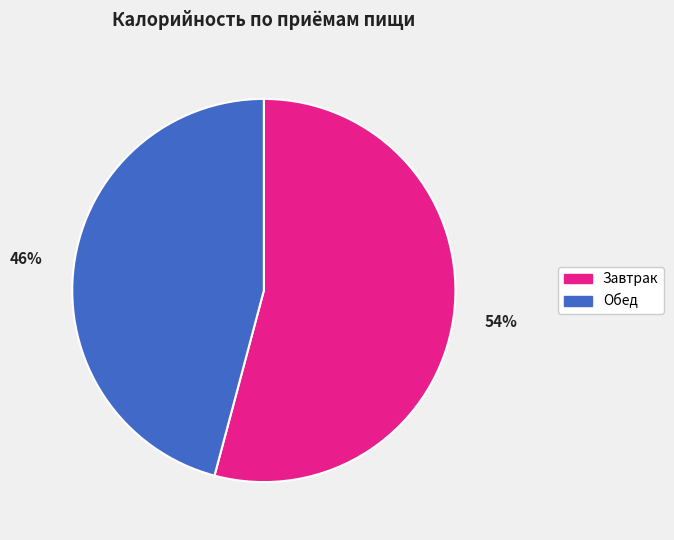

To the nearest percent, what is the difference between the largest and smallest slice percentages?

8%